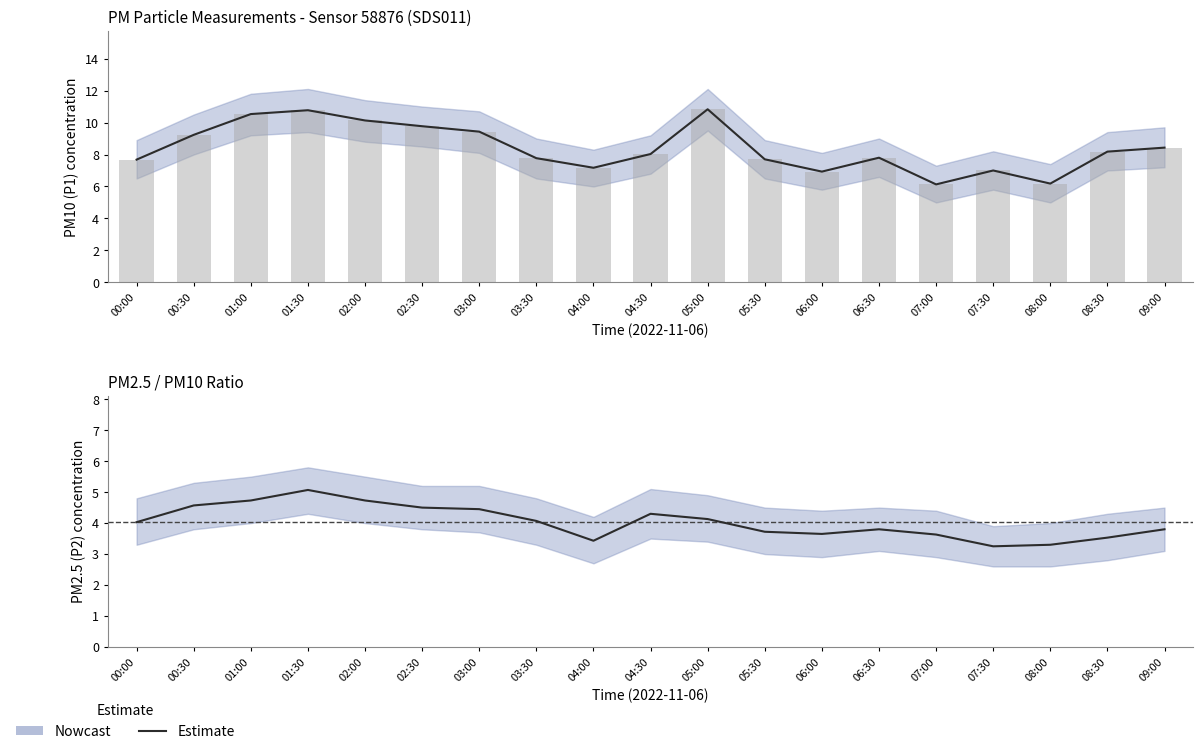

True or false: P1 has a value of 3.8 at 02:00.

False